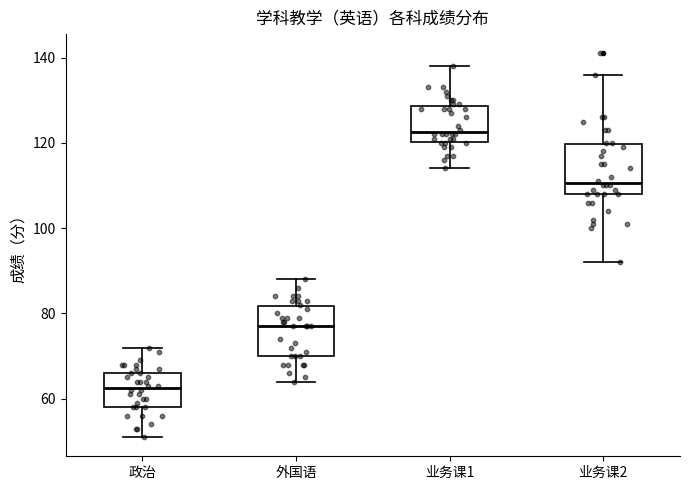

Which box's median line is the lowest?

政治